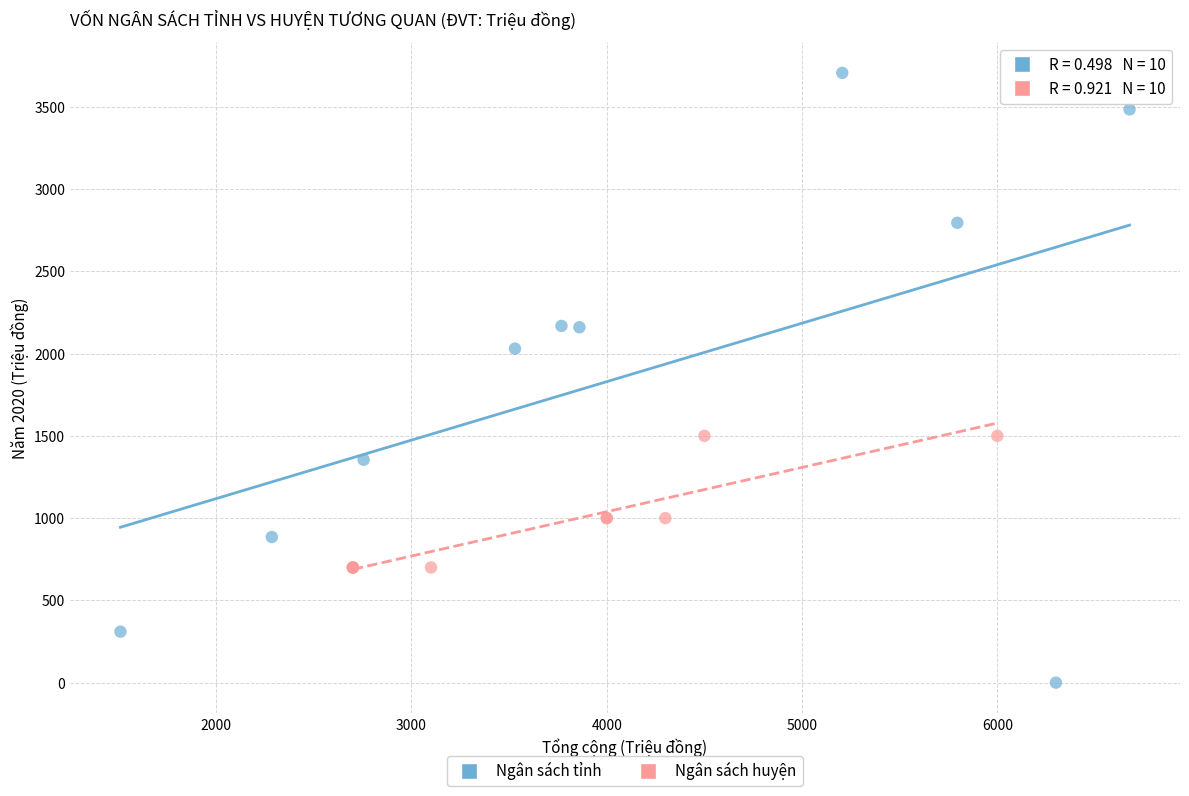

Which series contains the lowest Y value?

Ngân sách tỉnh